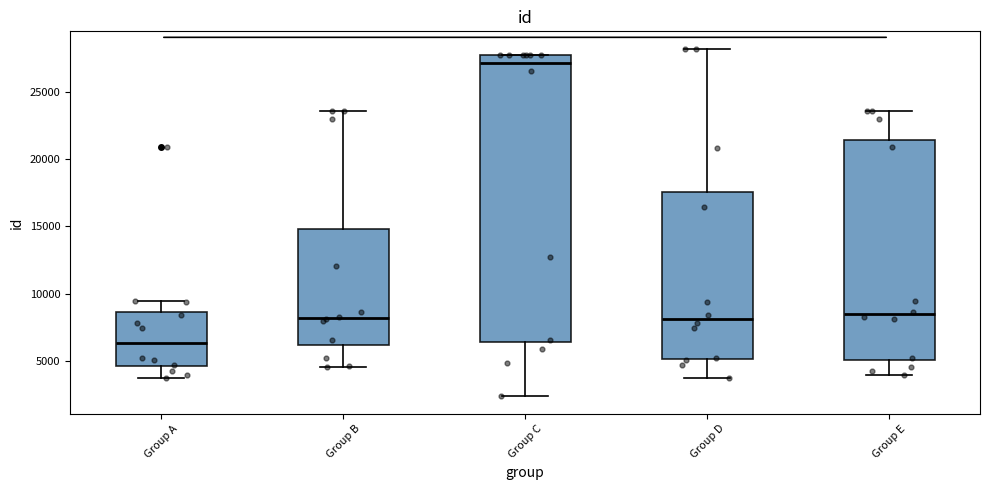

Reading left to right, read every box against the y-axis: the position of its median line, the range the box covers, and the ends of its whiskers. The values are not printed on the chart, so give them approximately, as read against the axis.

Group A: median 6500, box 4500 to 8500, whiskers 3500 to 9500
Group B: median 8000, box 6000 to 15000, whiskers 4500 to 23500
Group C: median 27000, box 6500 to 28000, whiskers 2500 to 28000
Group D: median 8000, box 5000 to 17500, whiskers 3500 to 28000
Group E: median 8500, box 5000 to 21500, whiskers 4000 to 23500